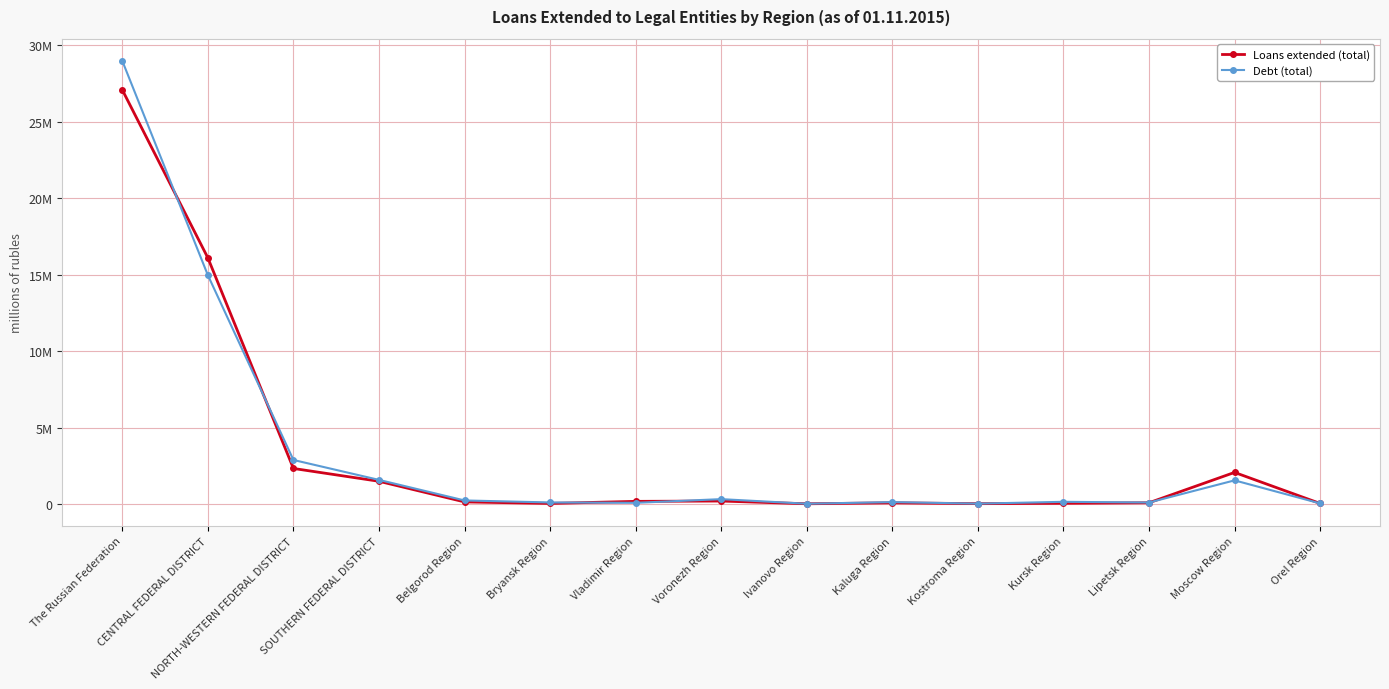

The value of Debt (total) at Kostroma Region is 66493. True or false?

False